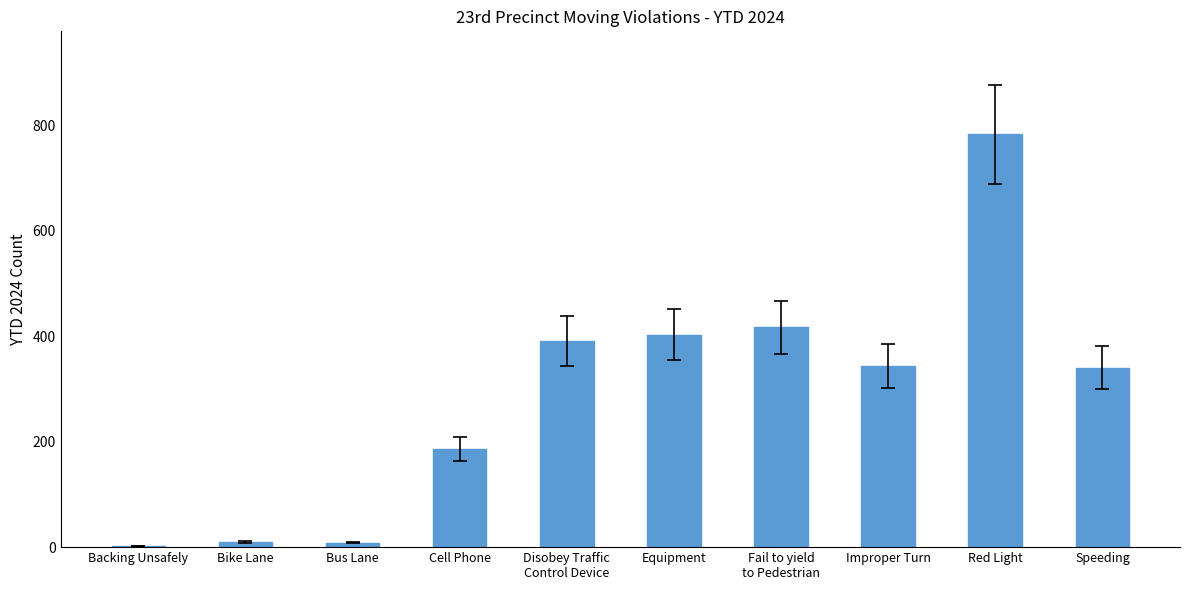

What is the sum of all values?

2884